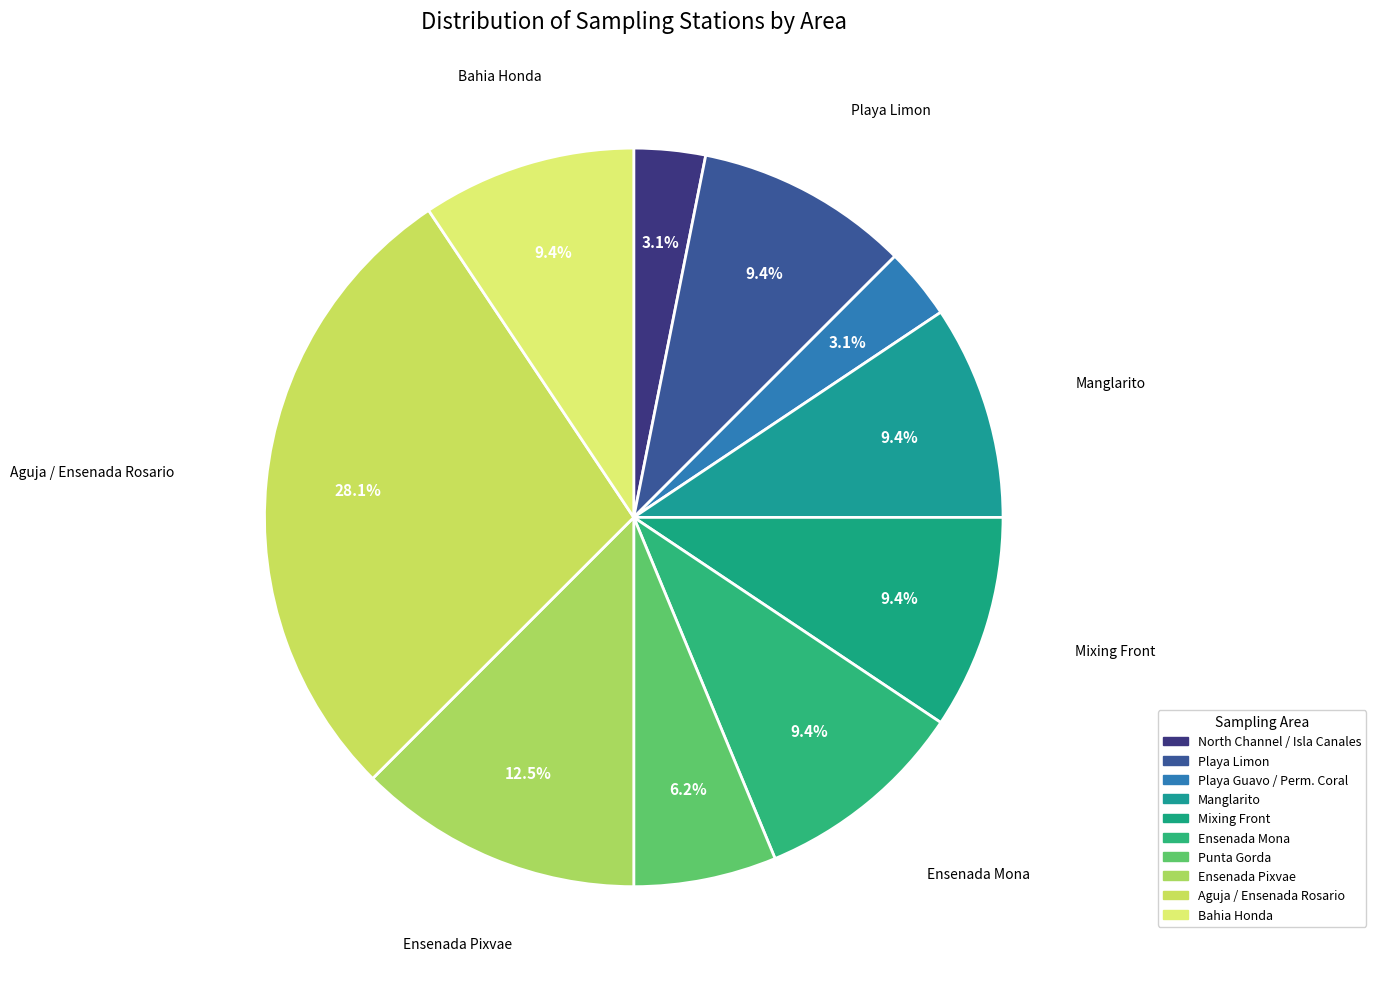

Do Manglarito and Bahia Honda together represent more than half of the pie?

No